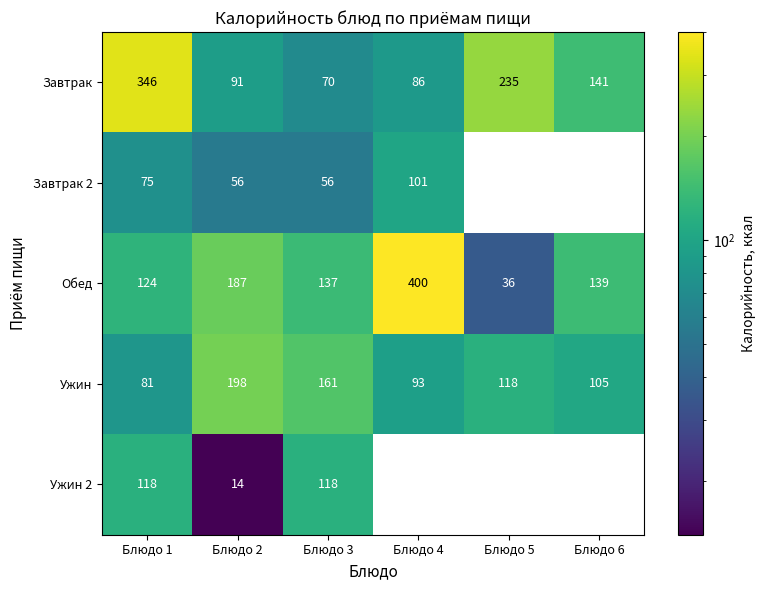

What is the smallest value displayed?

14.0